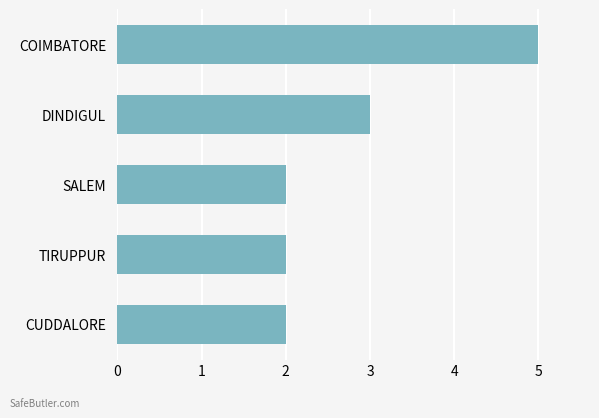

The chart shows a value of 2 at SALEM. True or false?

True